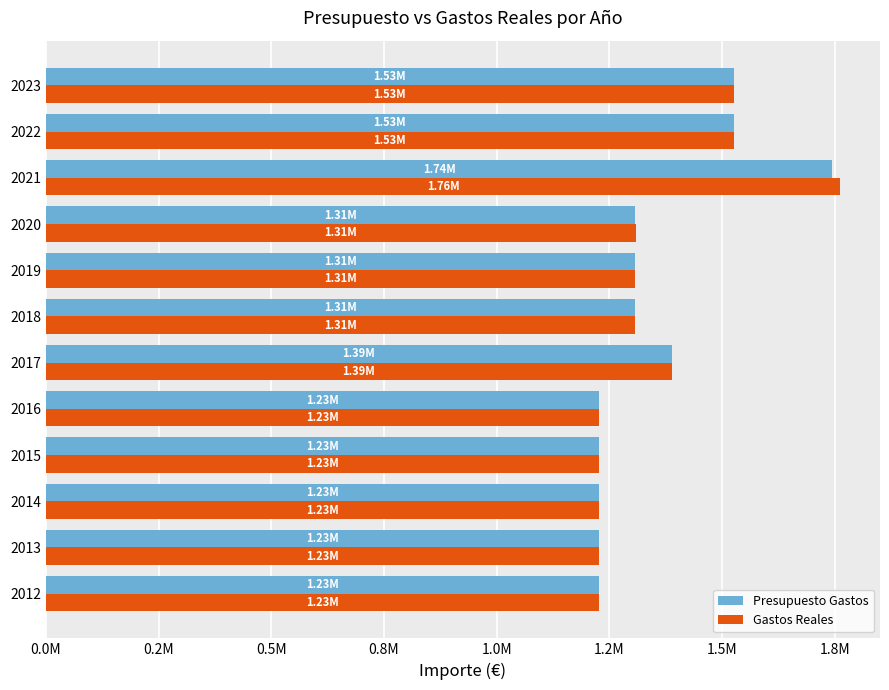

What are all the series names shown in the legend?

Presupuesto Gastos, Gastos Reales